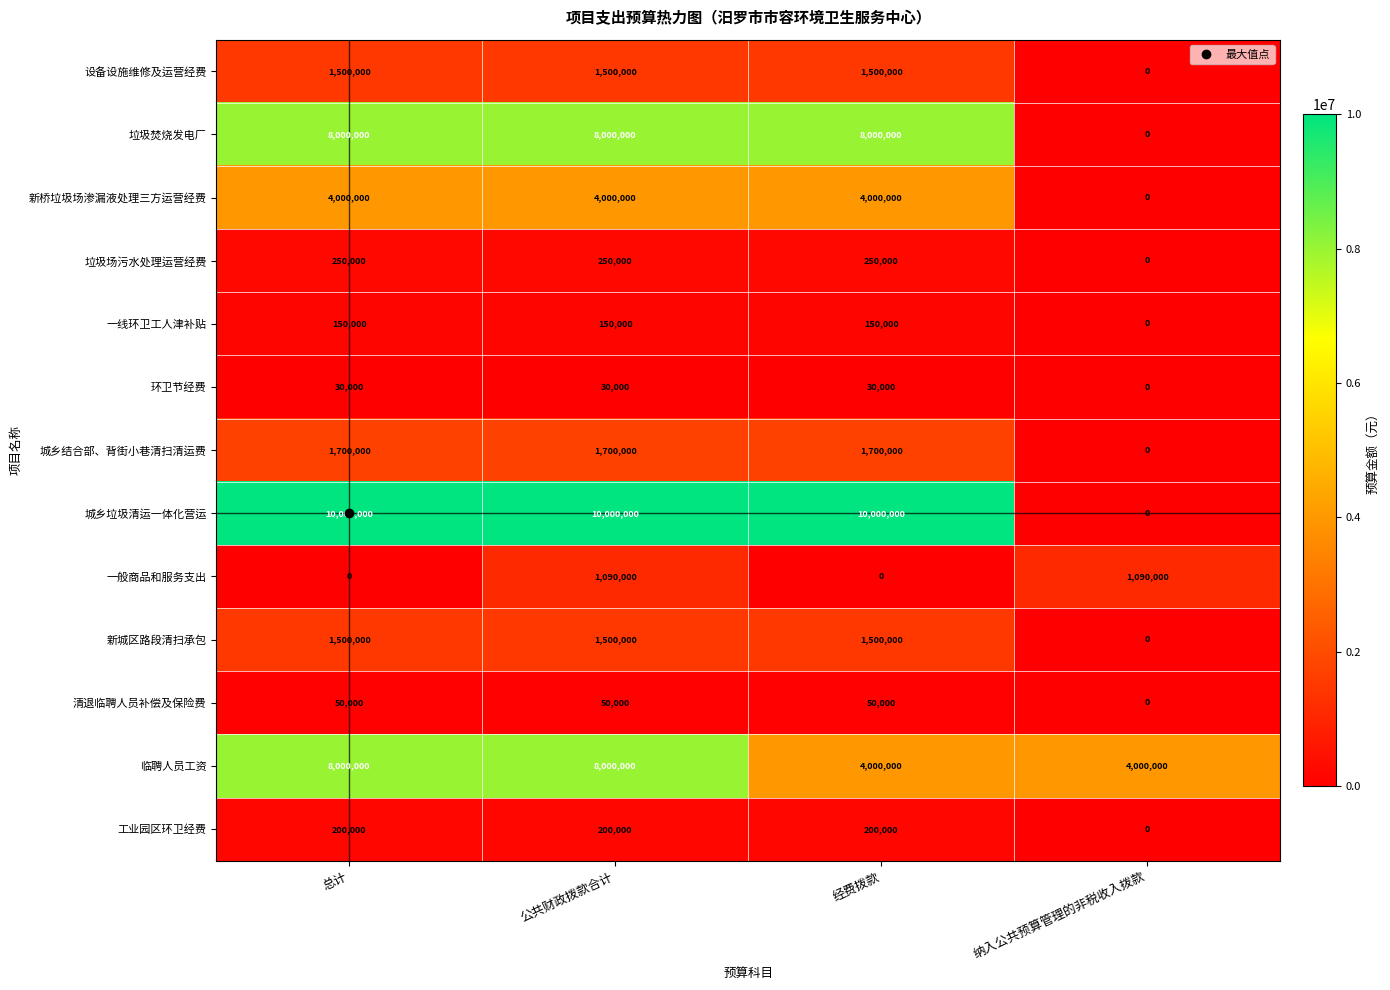

Read the 临聘人员工资 value at 总计.

8000000